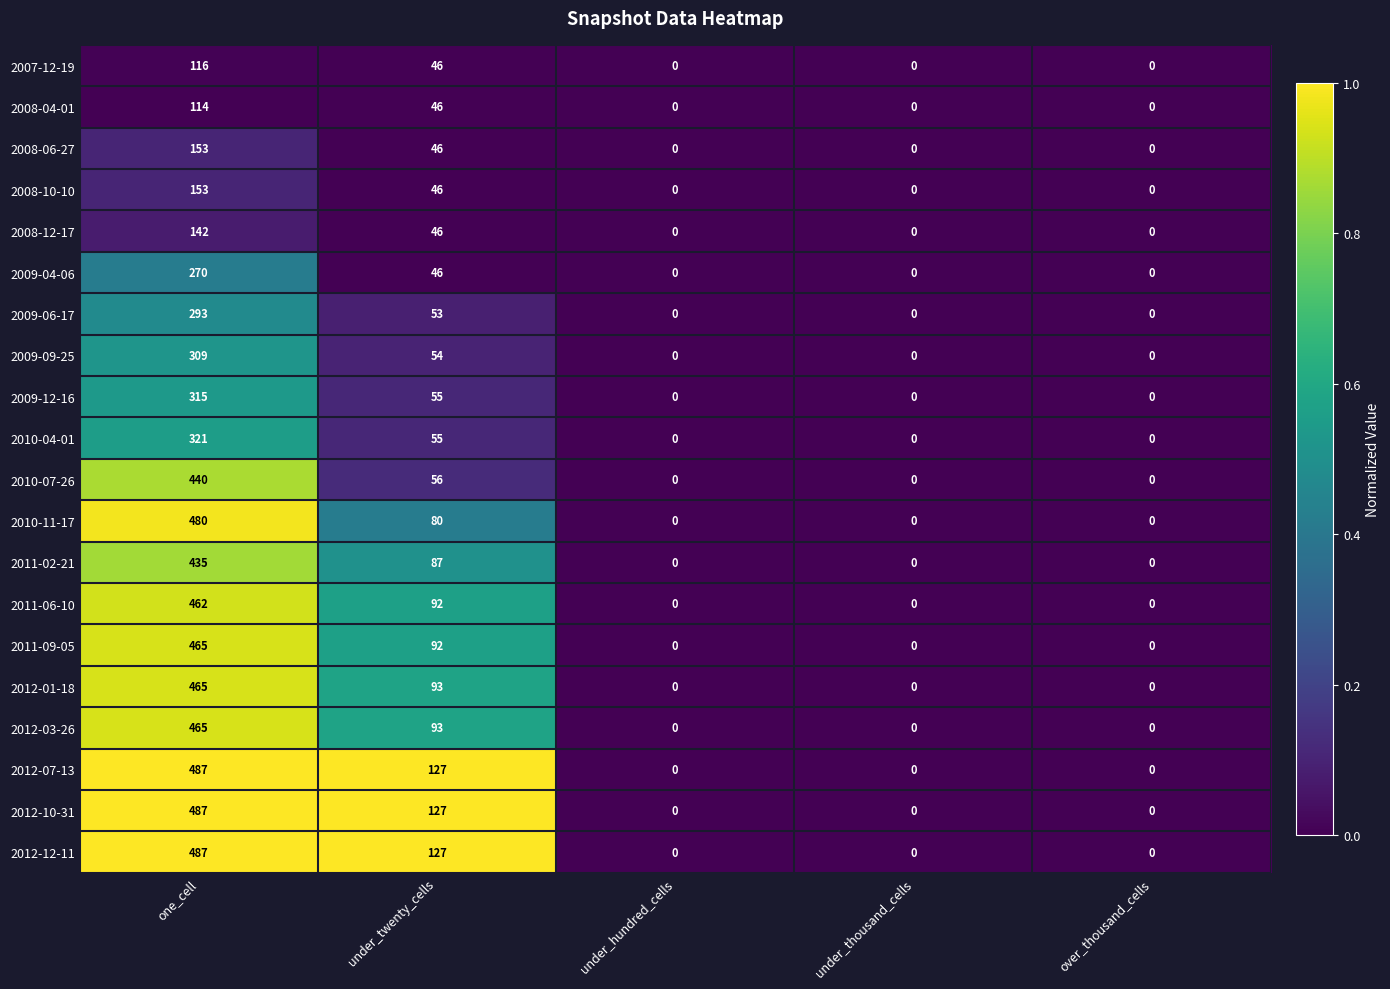

At which label does 2011-02-21 reach its peak?

one_cell